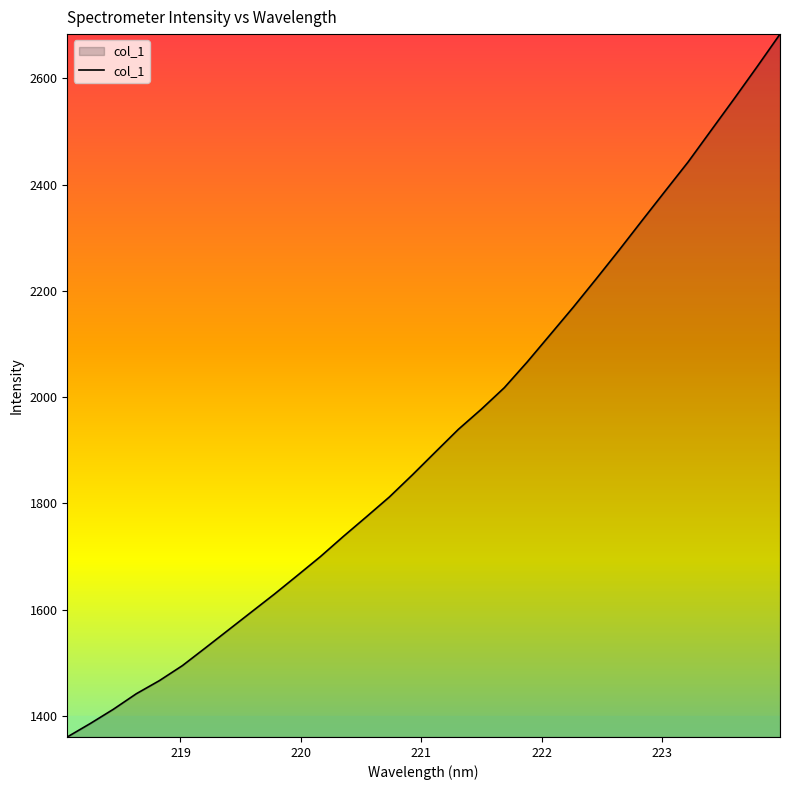

Does the chart have visible grid lines?

No